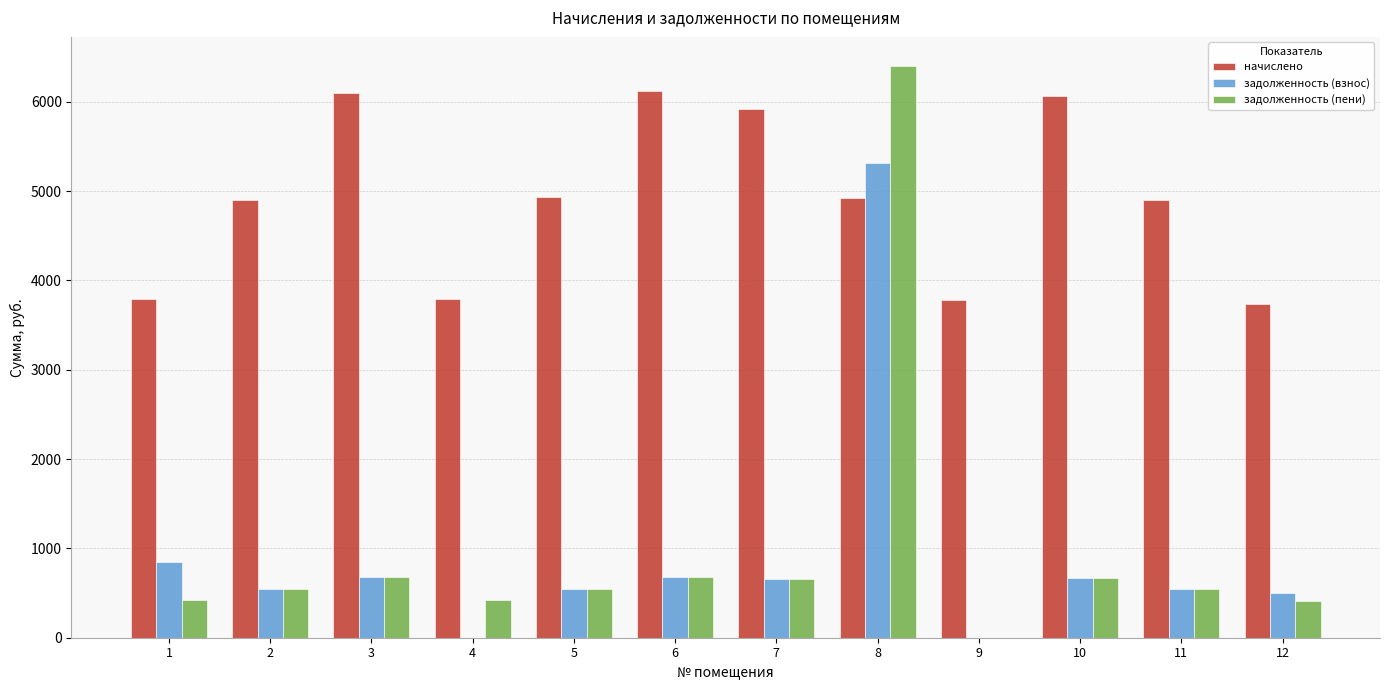

Which series has the largest total across all categories?

начислено